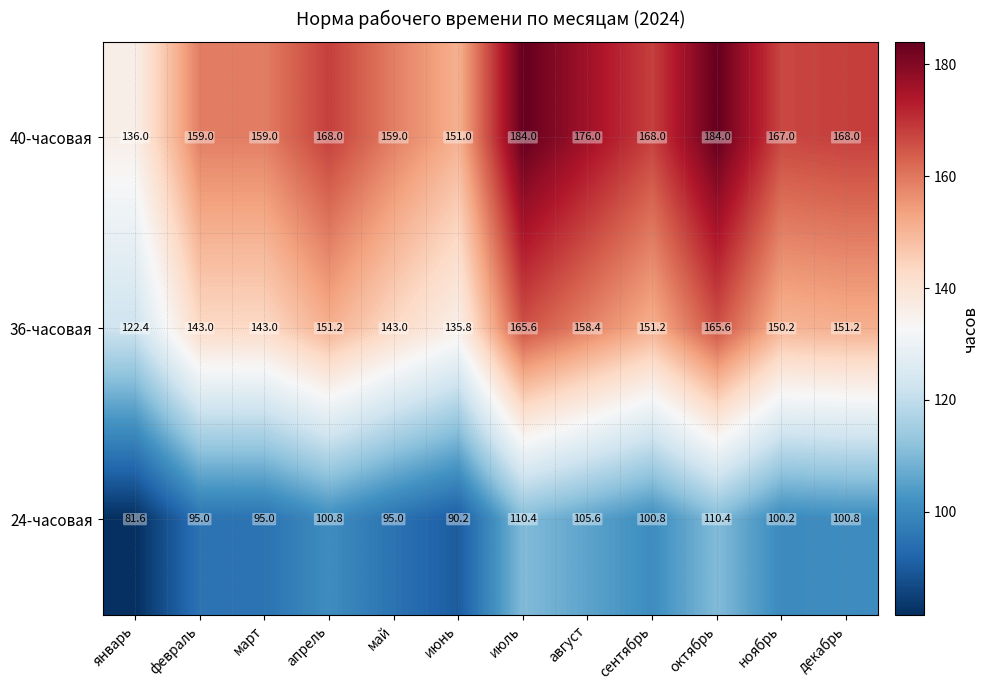

What is the average value of the 24-часовая series?

98.8